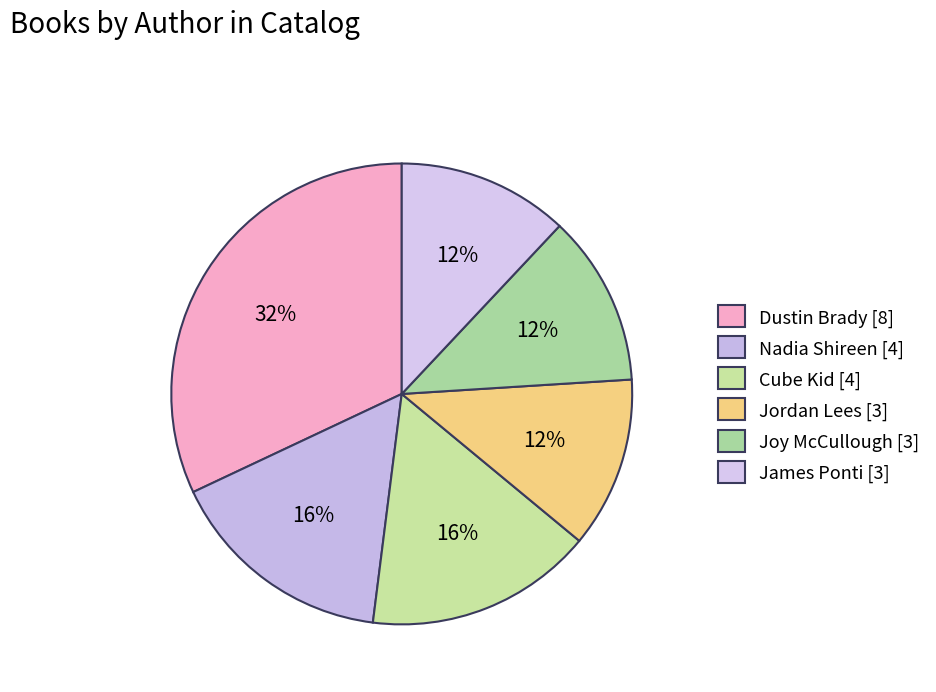

True or false: Nadia Shireen accounts for 30% of the total.

False